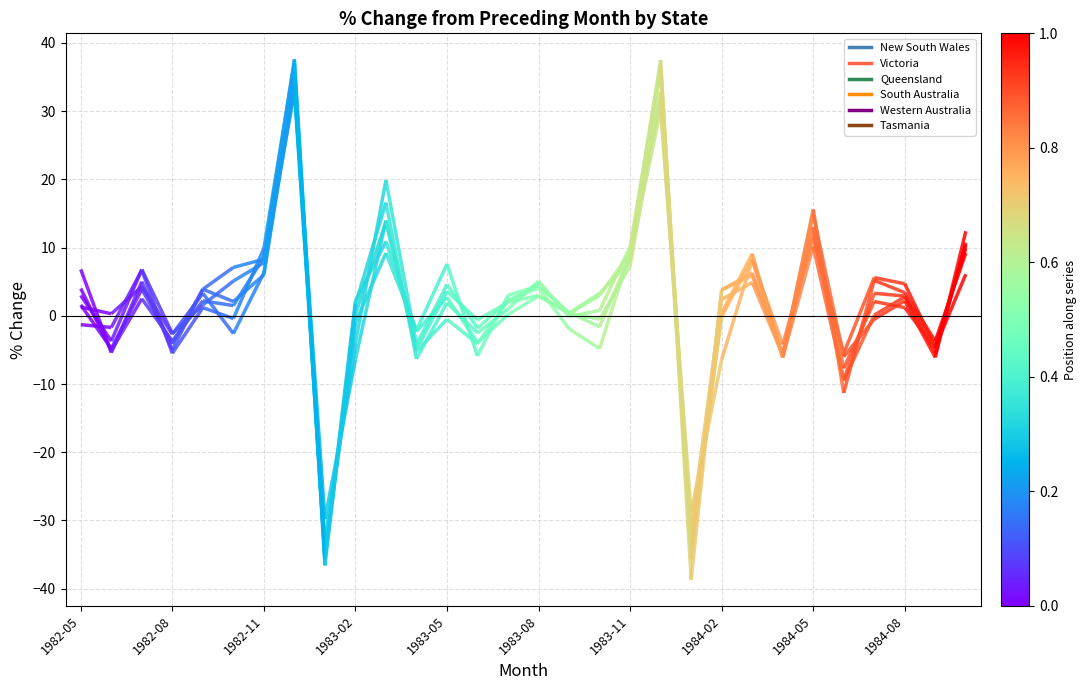

What is the maximum value for New South Wales?

37.6